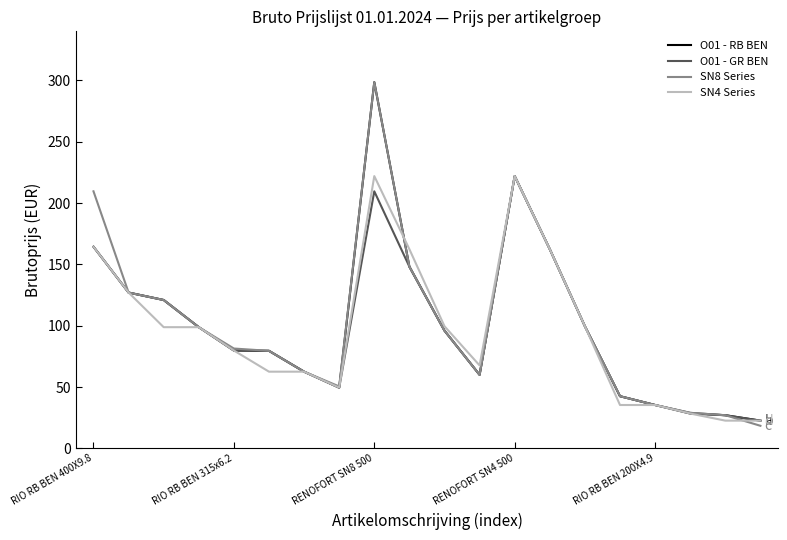

What is the highest value of the O01 - RB BEN series?

298.6